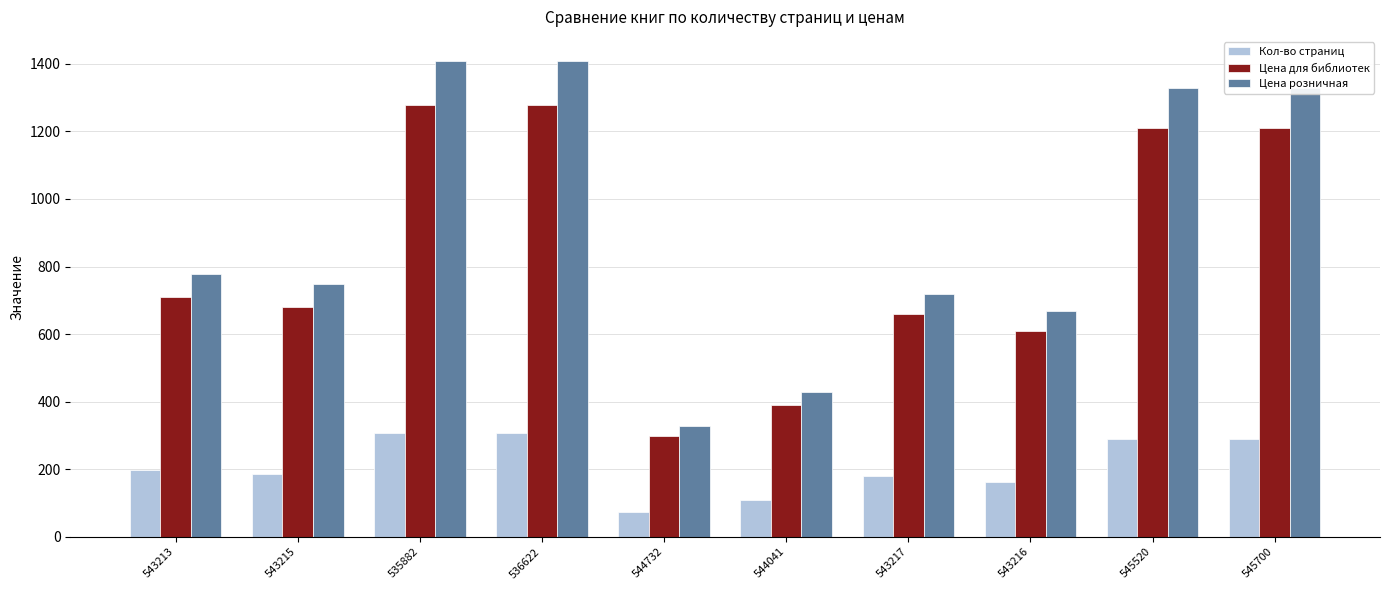

What is the sum of the Цена для библиотек values at 543216 and 544041?

998